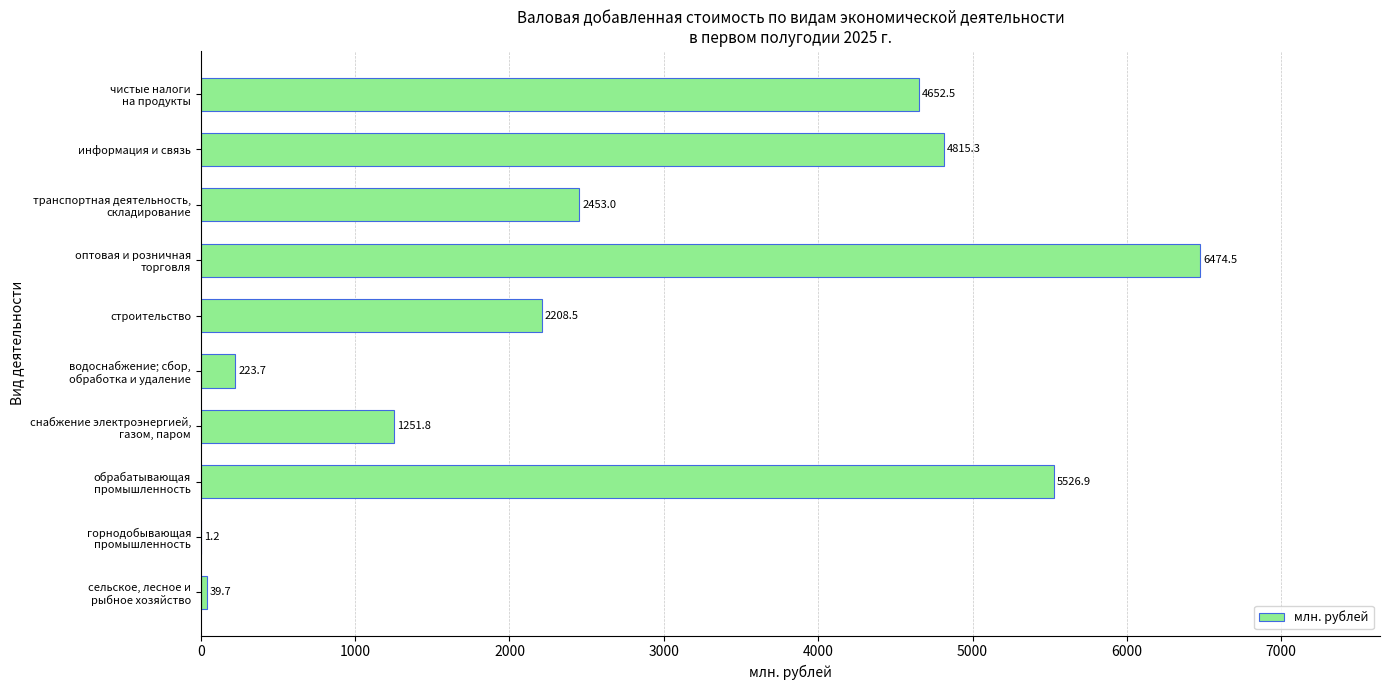

At which category does the chart reach its peak across all series?

оптовая и розничная
торговля